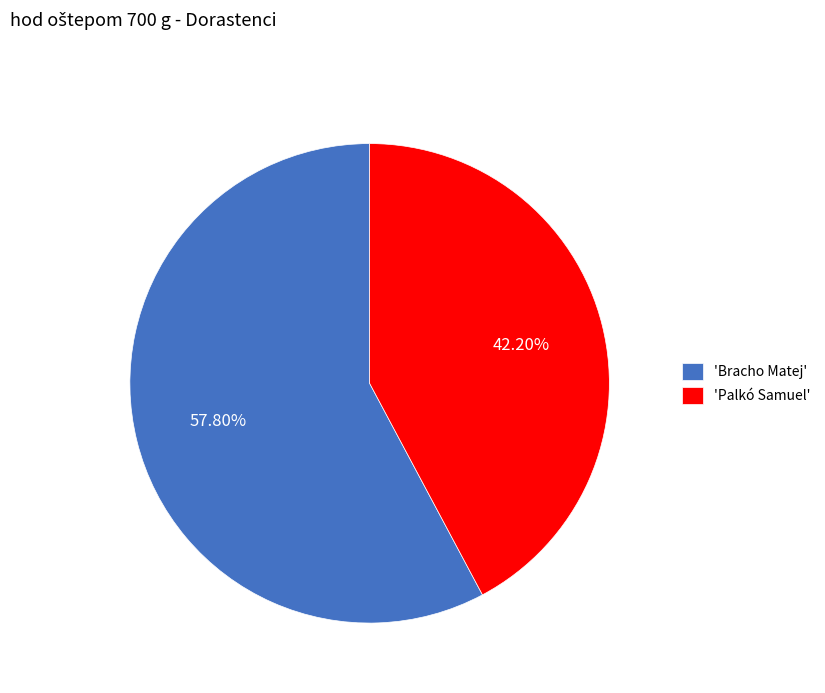

Count the number of slices in the pie.

2